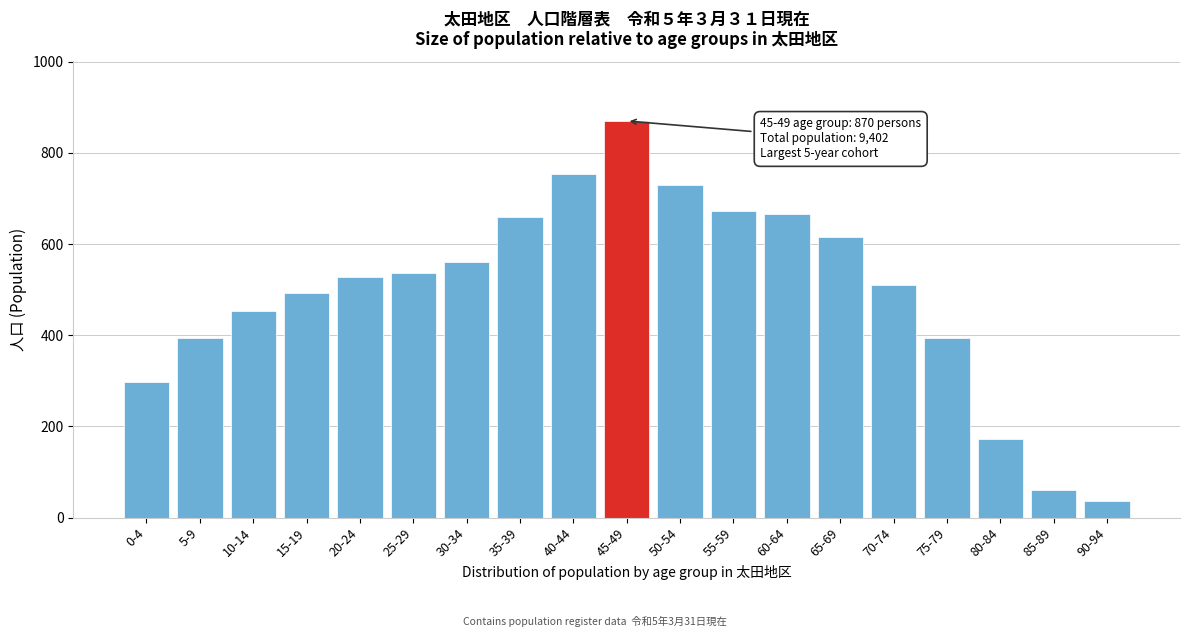

At which category does the chart reach its peak across all series?

45-49